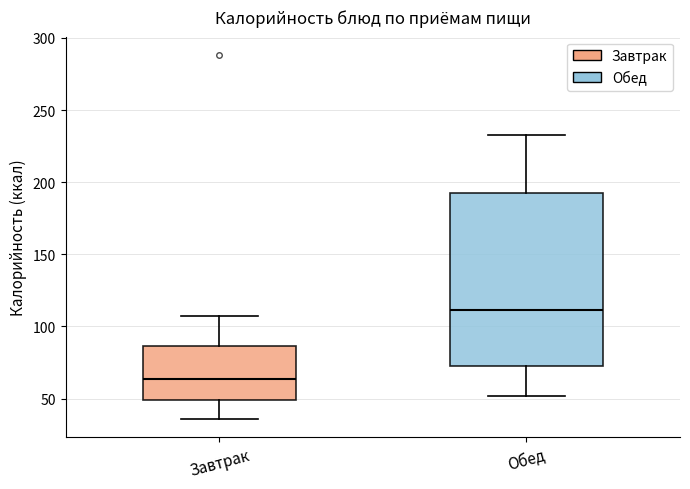

Which box's median line is the lowest?

Завтрак